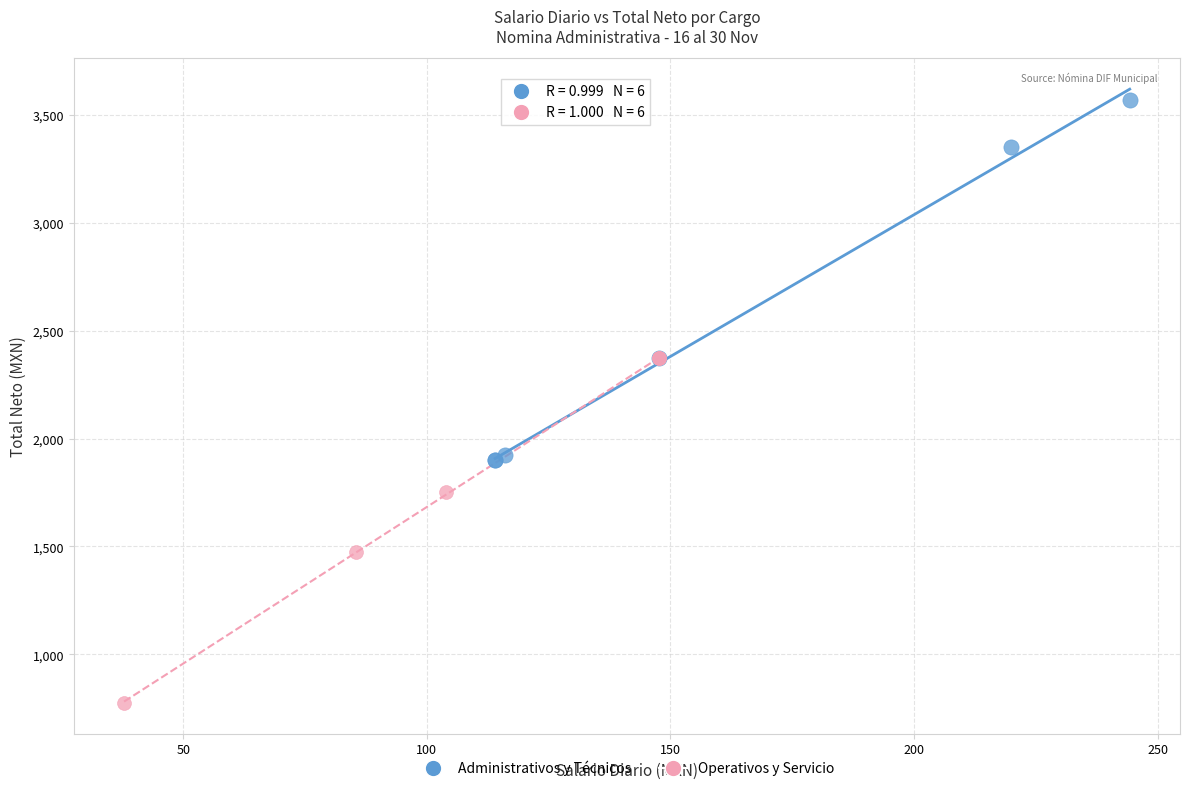

What are all the series names shown in the legend?

Administrativos y Técnicos, Operativos y Servicio